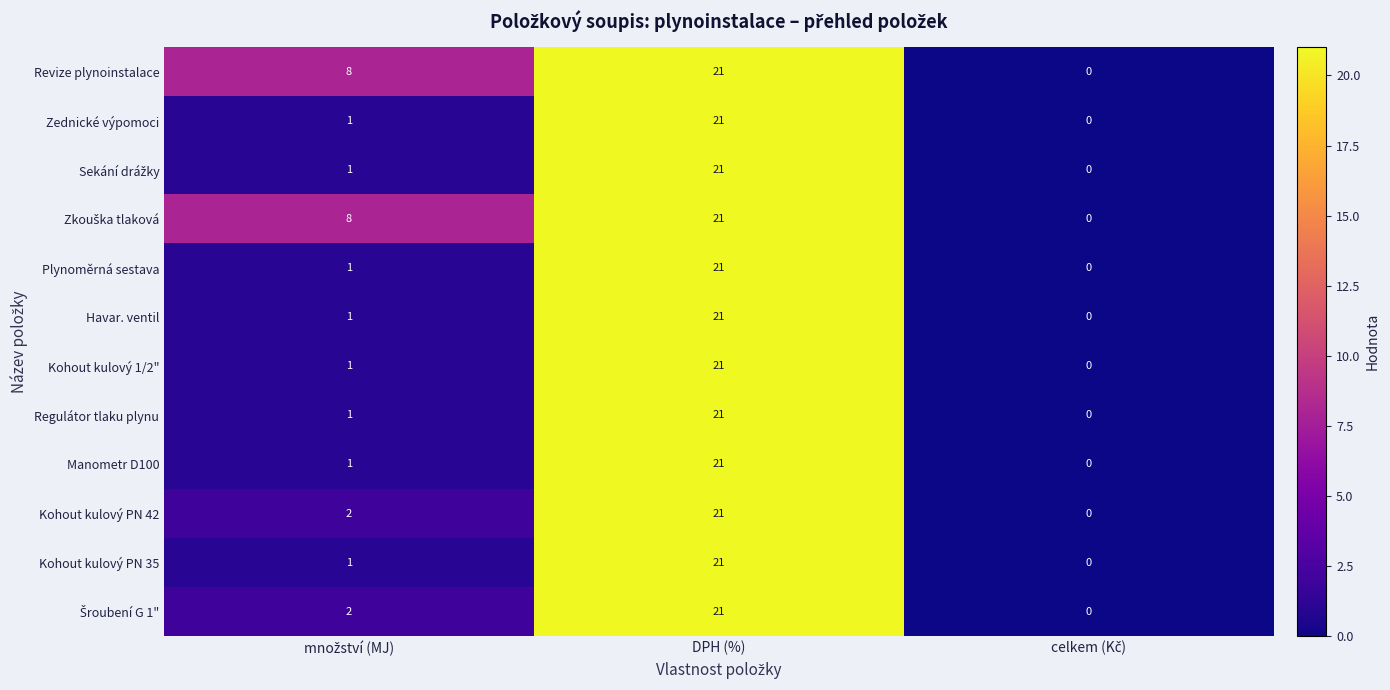

What is the difference between the maximum and minimum values in the Revize plynoinstalace series?

21